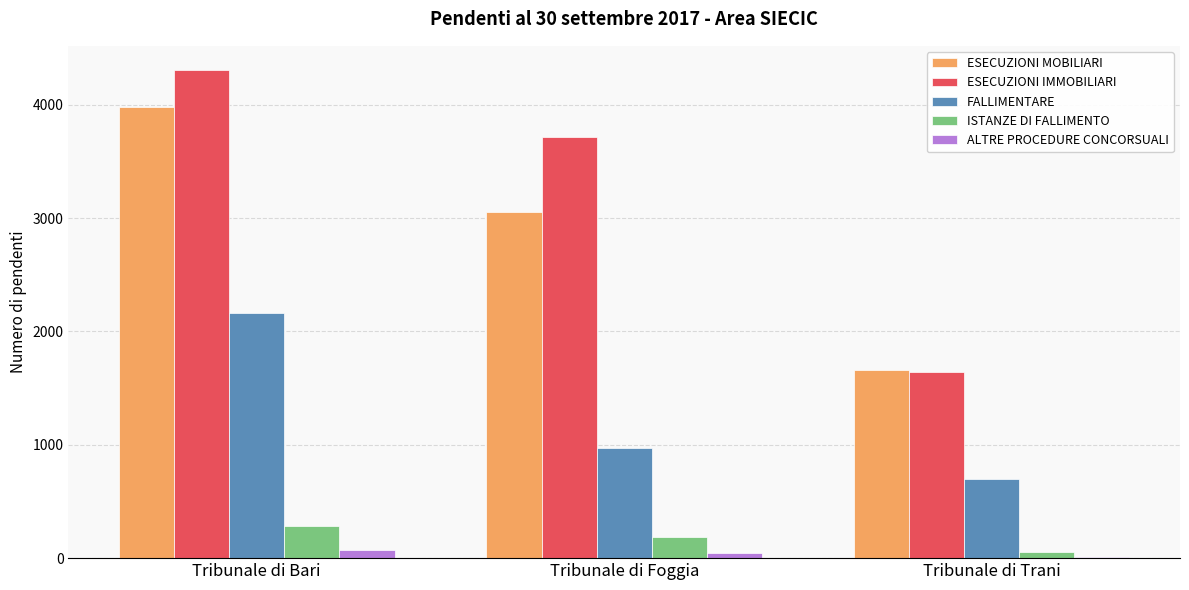

Between Tribunale di Bari and Tribunale di Trani, which series saw the biggest shift?

ESECUZIONI IMMOBILIARI